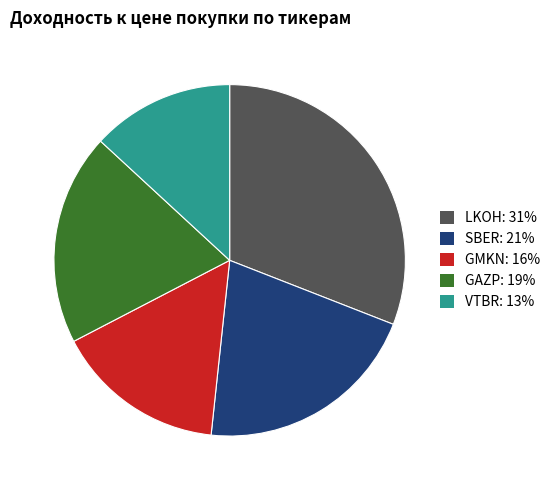

Does VTBR: 13% represent more than half of the total?

No